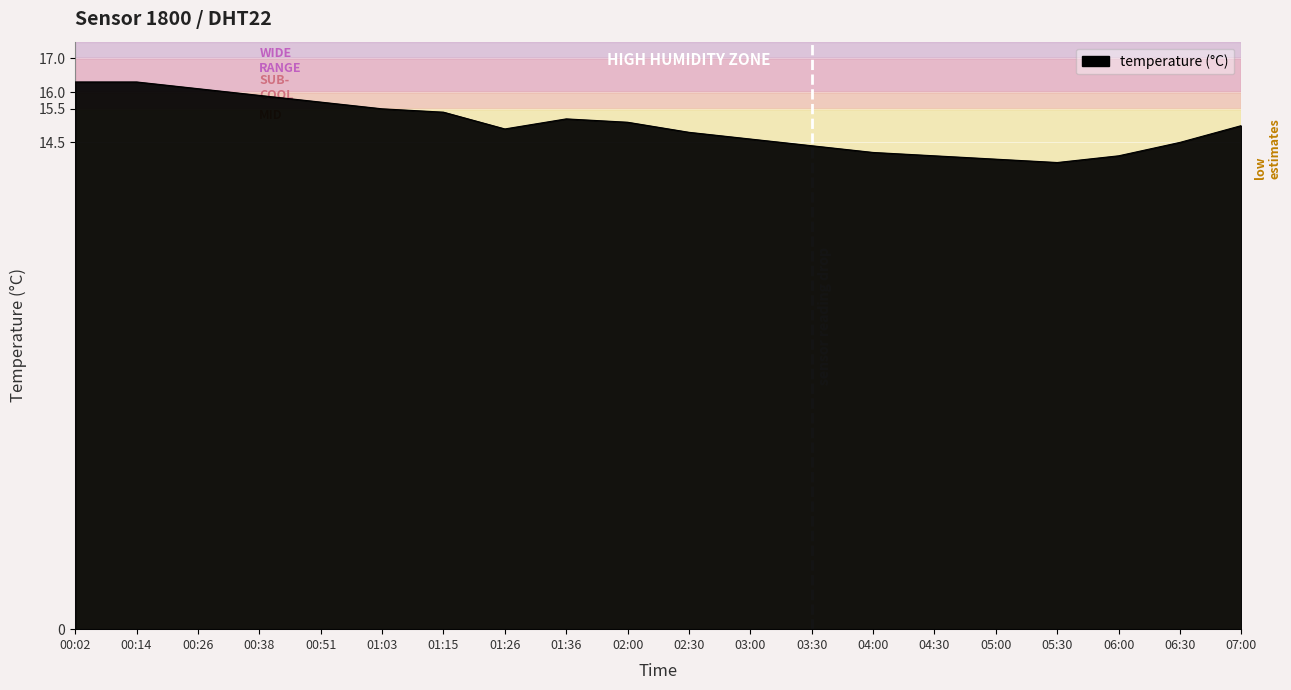

What is the change in value from 00:51 to 02:00?

-0.6